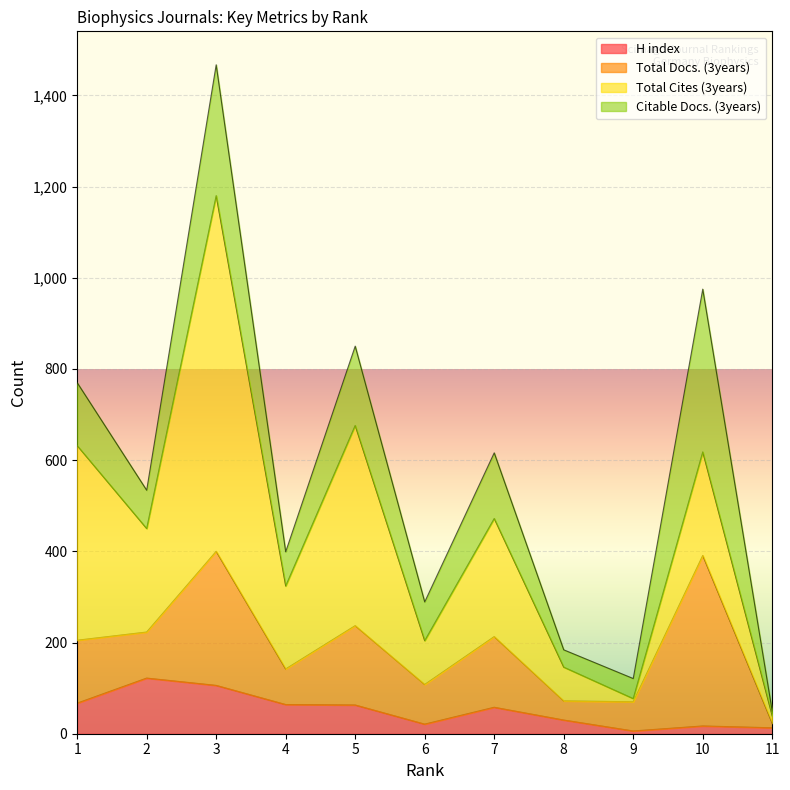

What is the total value across all series at 6?

289